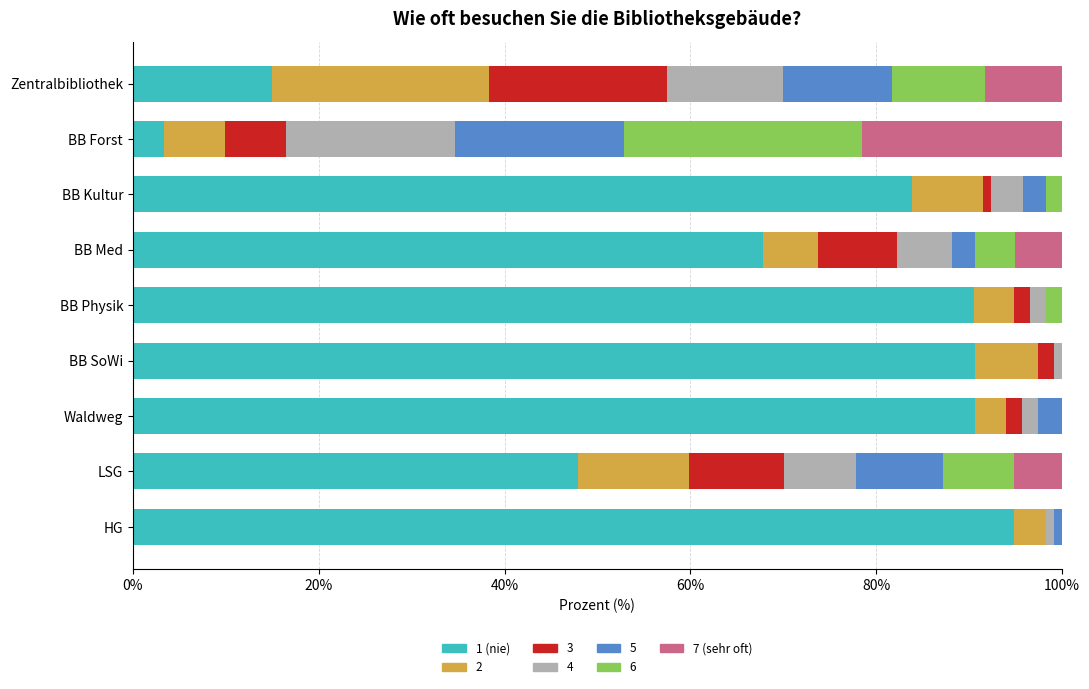

What is the sum of all 1 (nie) values?

584.4